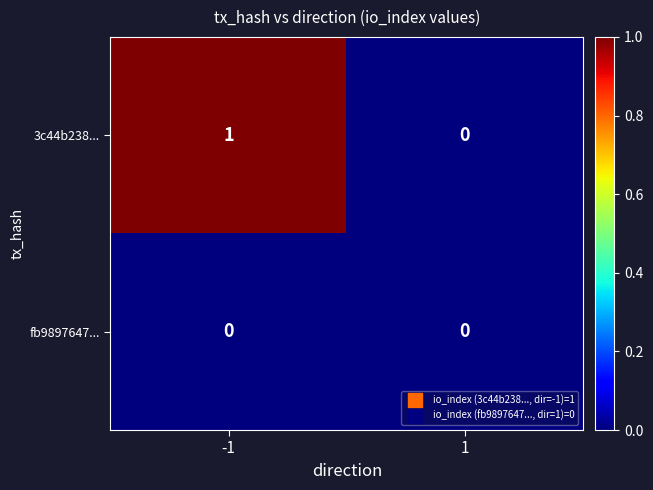

The fb9897647... series shows 0 at -1. True or false?

True